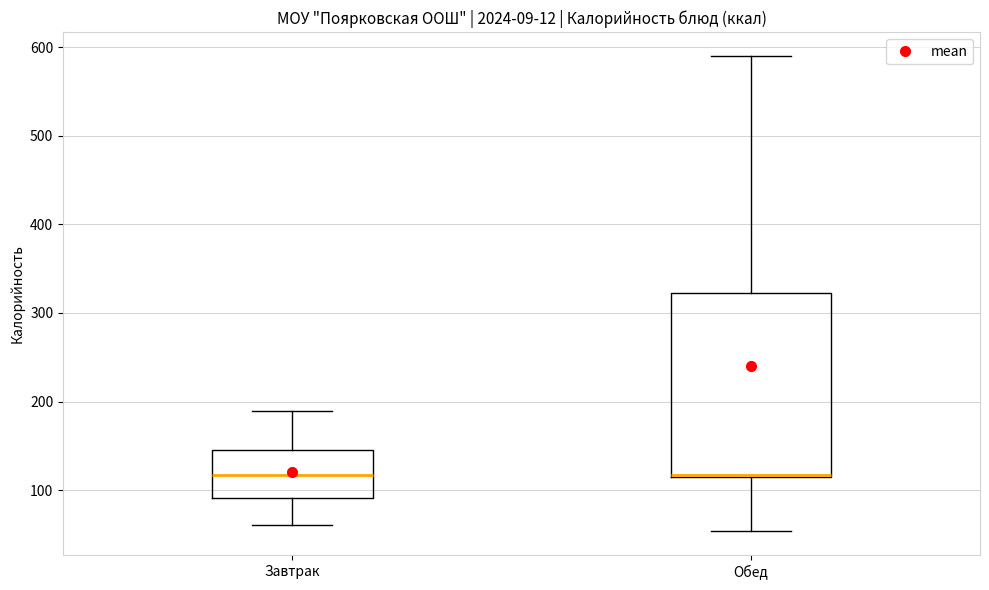

Reading left to right, read every box against the y-axis: the position of its median line, the range the box covers, and the ends of its whiskers. The values are not printed on the chart, so give them approximately, as read against the axis.

Завтрак: median 120, box 90 to 150, whiskers 60 to 190
Обед: median 120, box 110 to 320, whiskers 50 to 590